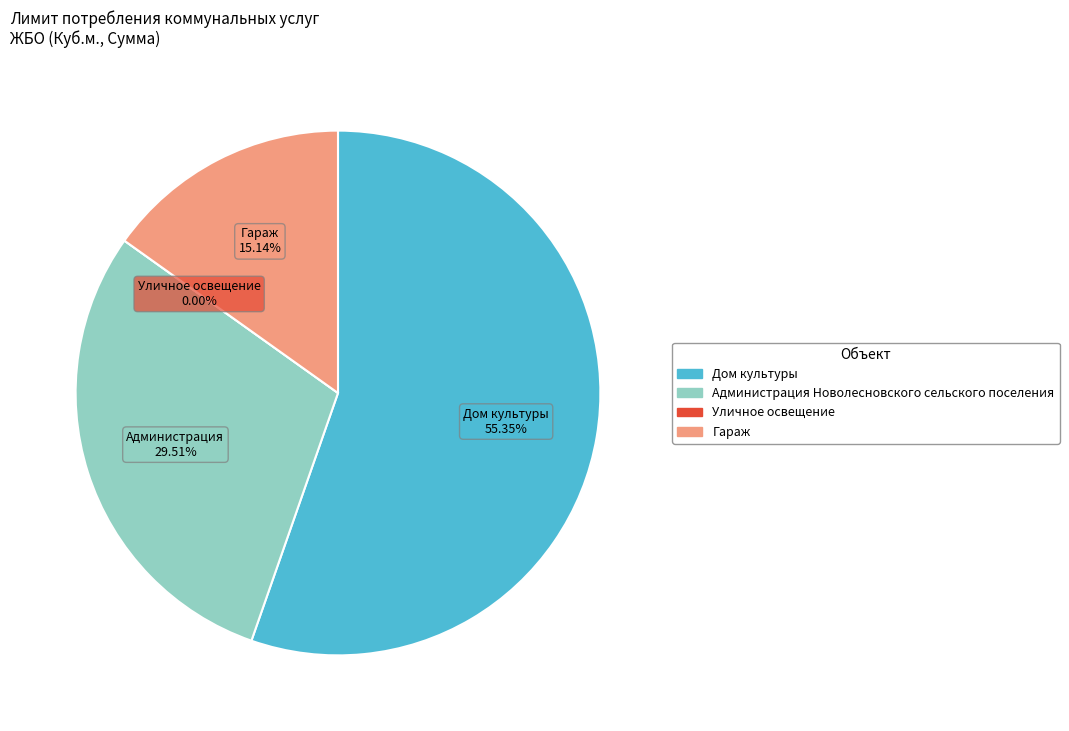

Does Дом культуры represent more than half of the total?

Yes